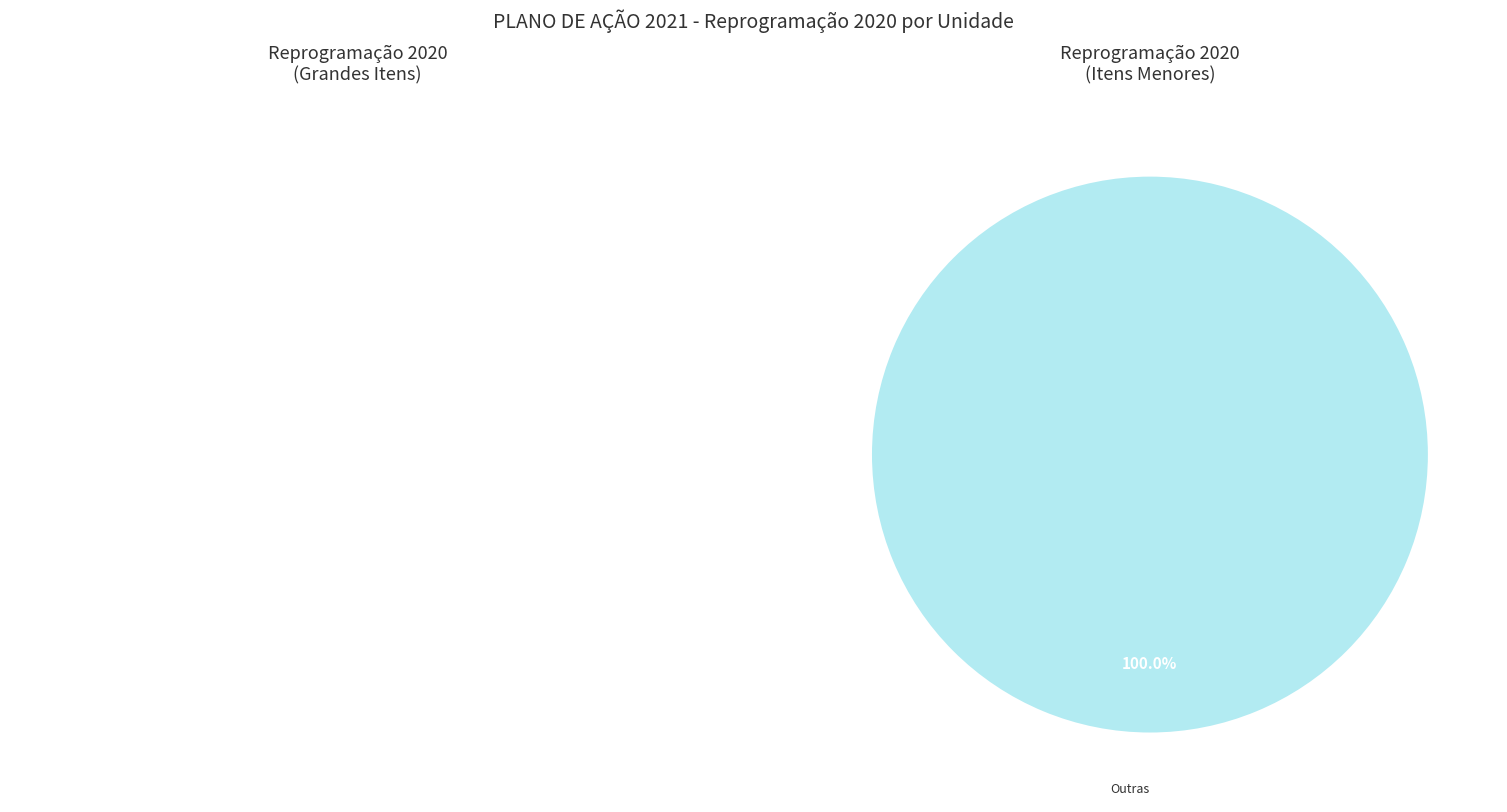

Is there a majority slice in this chart?

Yes